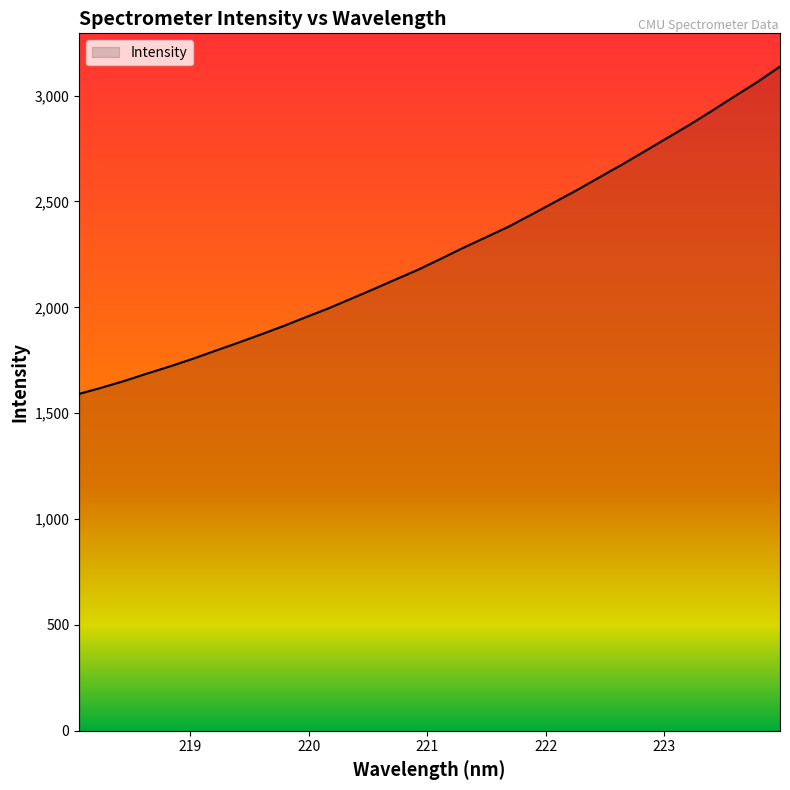

How many lines are shown in the chart?

1